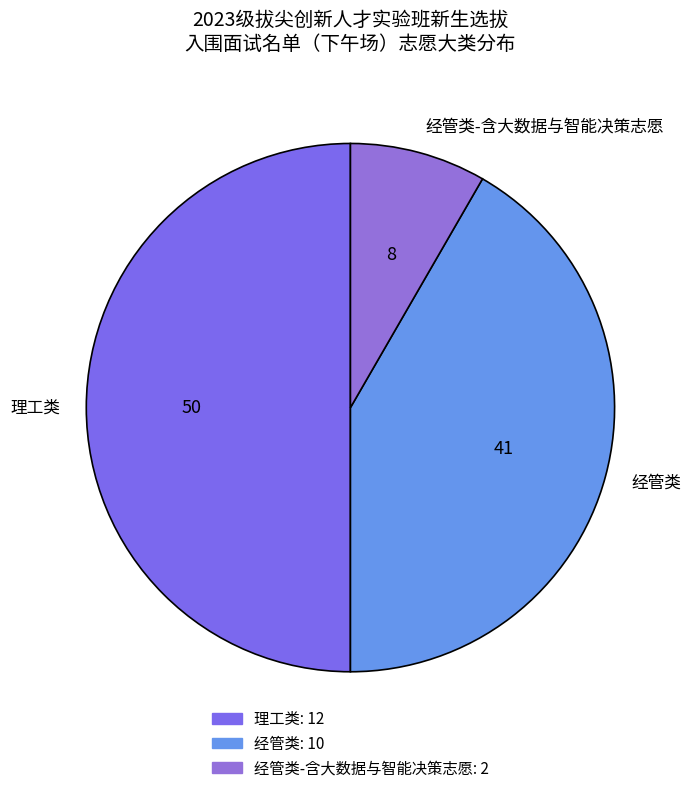

Which has a higher value, 经管类-含大数据与智能决策志愿 or 理工类?

理工类